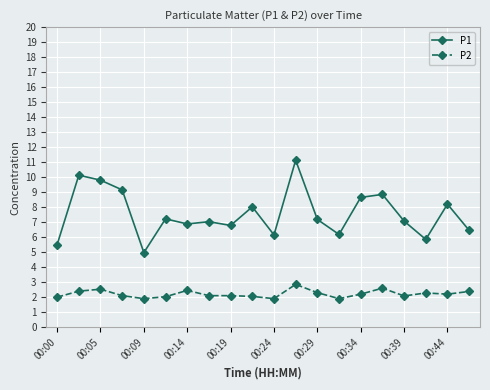

True or false: P1 and P2 cross at least once.

False